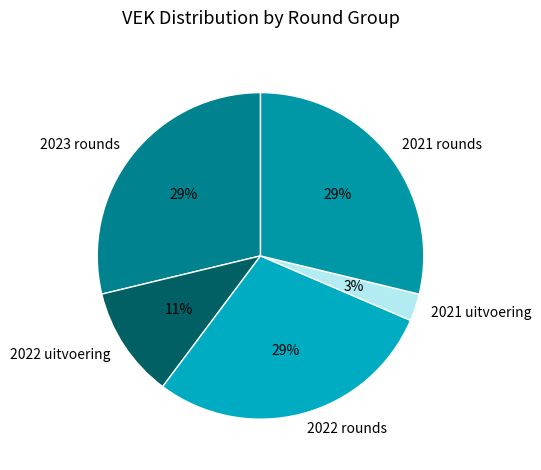

Does 2021 uitvoering represent more than half of the total?

No